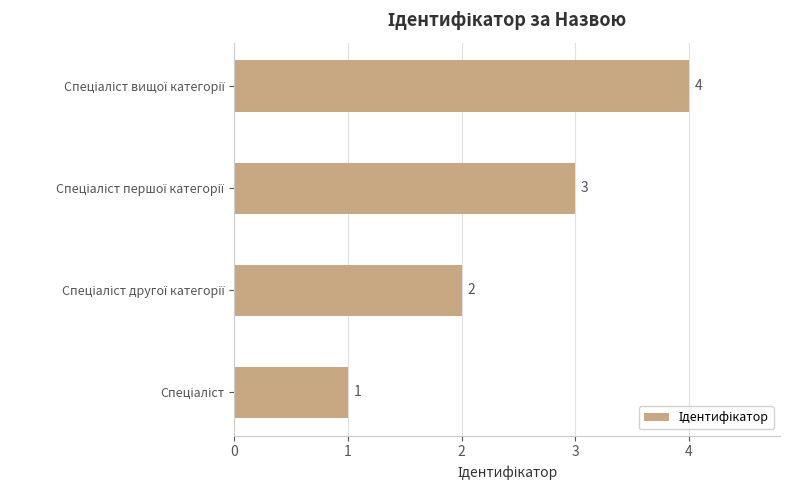

Count the values in the range 2 to 4.

3